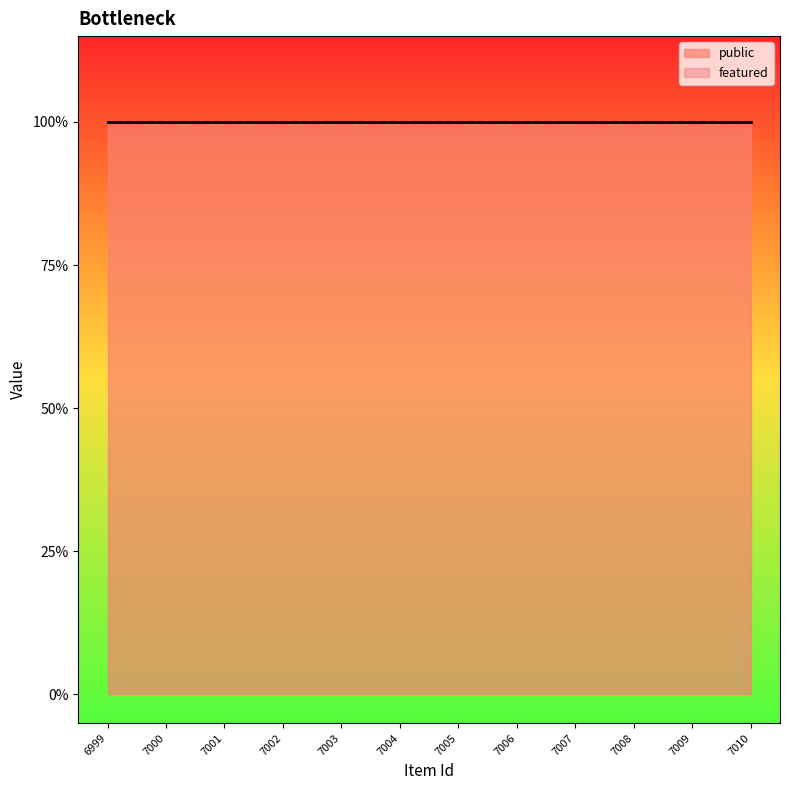

Reading left to right, what are all the values shown in this chart?

public: 7010=1	7009=1	7008=1	7007=1	7006=1	7005=1	7004=1	7003=1	7002=1	7001=1	7000=1	6999=1
featured: 7010=0	7009=0	7008=0	7007=0	7006=0	7005=0	7004=0	7003=0	7002=0	7001=0	7000=0	6999=0